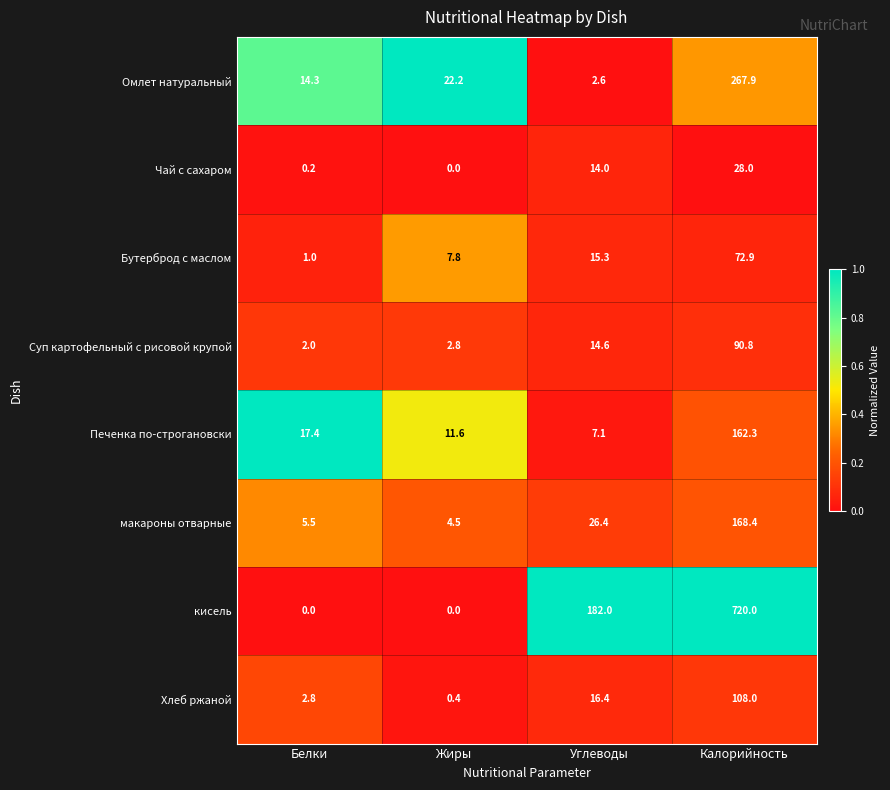

Rank the series by their maximum value, from lowest to highest.

Чай с сахаром, Бутерброд с маслом, Суп картофельный с рисовой крупой, Хлеб ржаной, Печенка по-строгановски, макароны отварные, Омлет натуральный, кисель